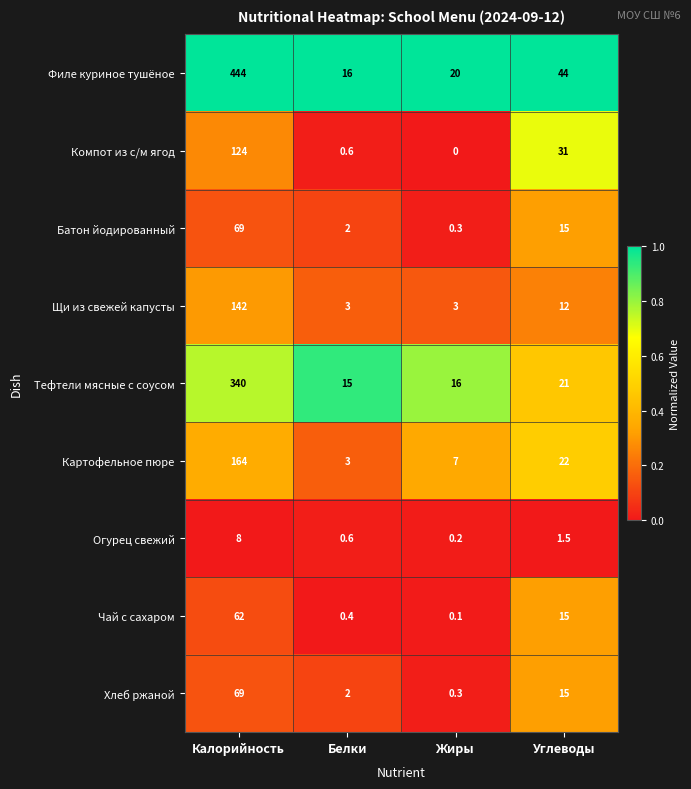

At which category is the sum across all series the highest?

Калорийность